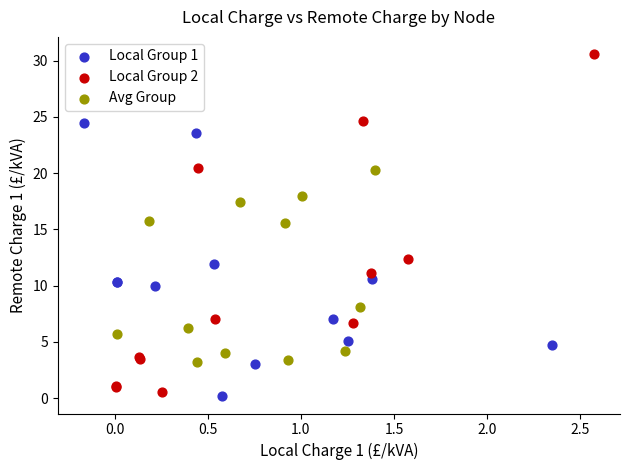

Which series reaches the maximum Y coordinate?

Local Group 2